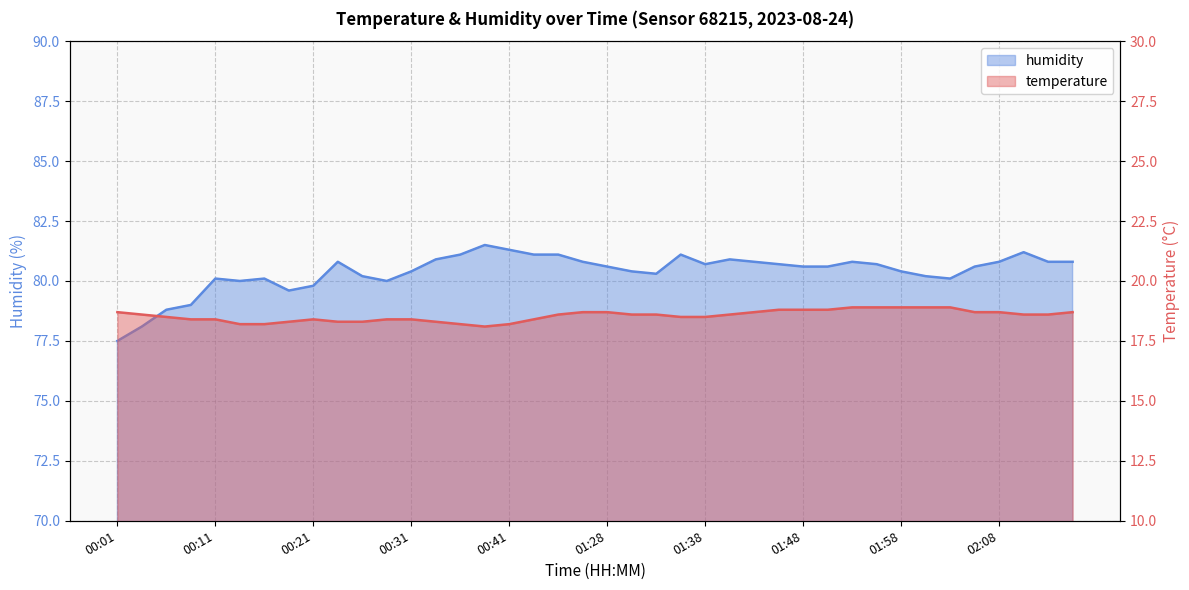

What is the difference between the maximum and second lowest values in the humidity series?

3.4